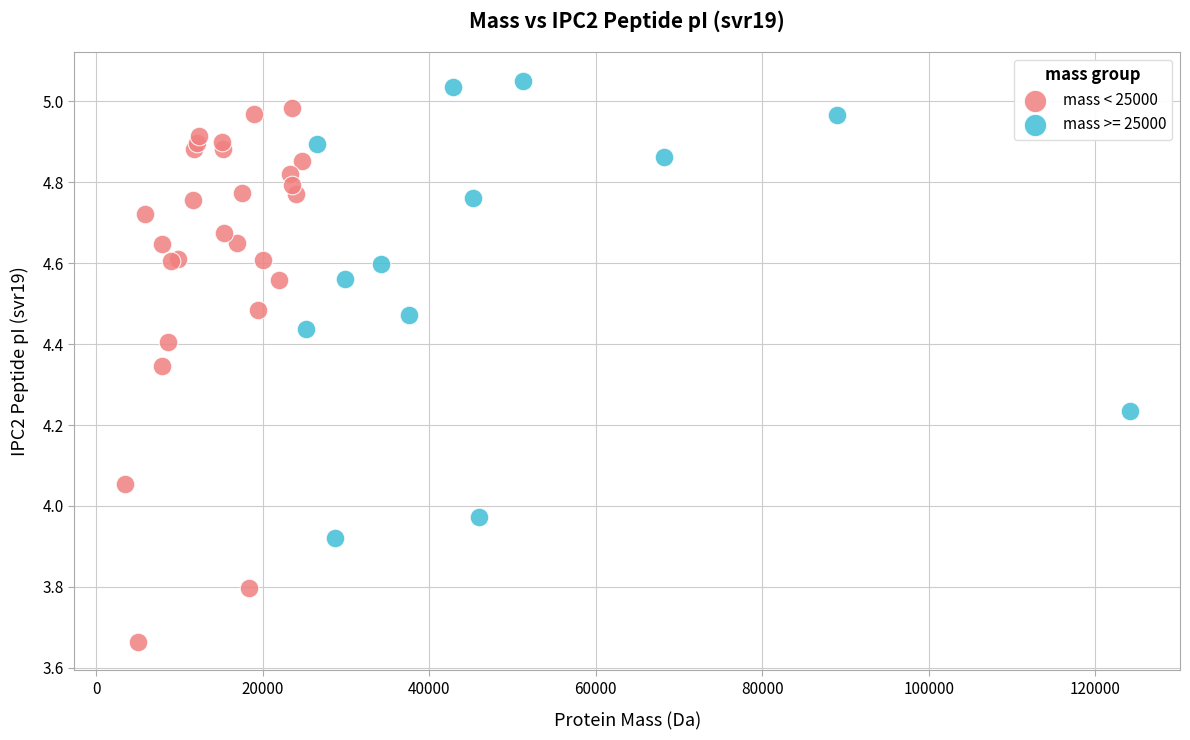

Which series has the largest Y range (max minus min)?

mass < 25000